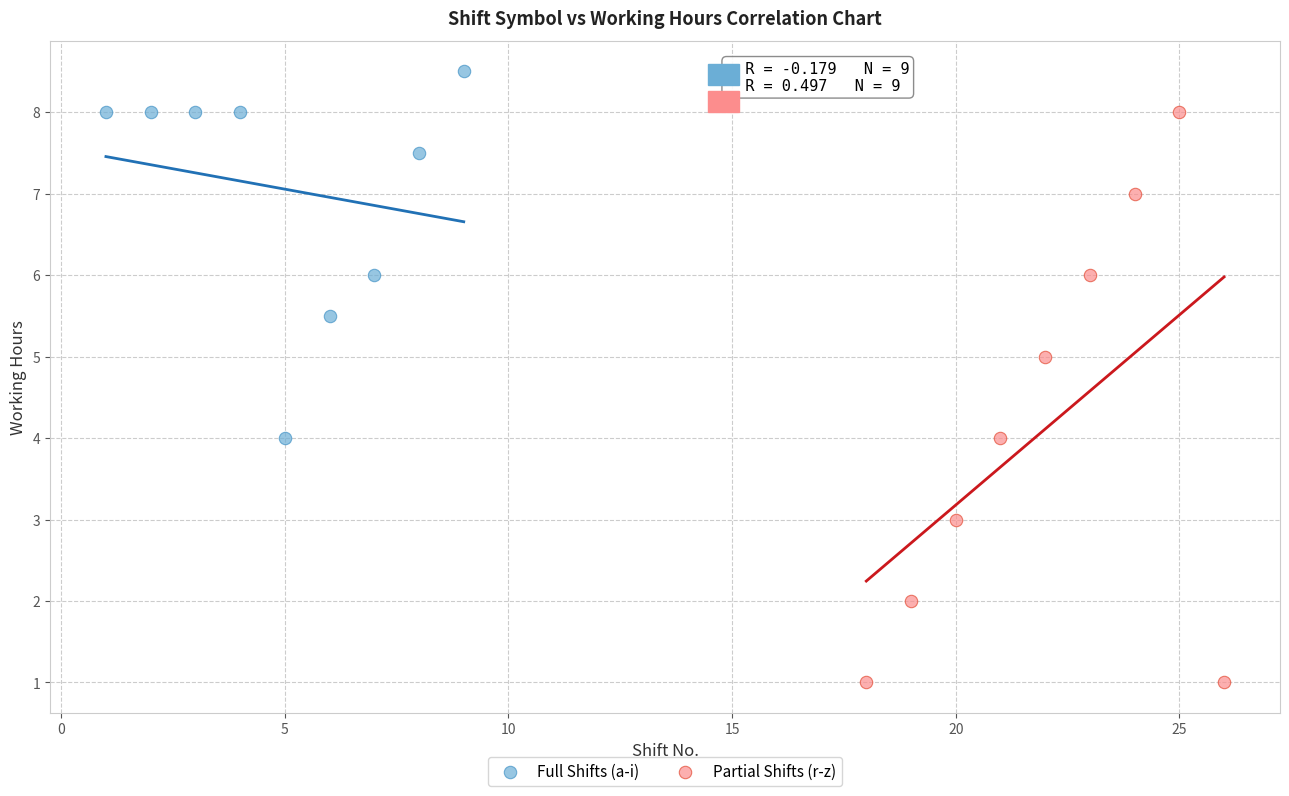

Which series contains the lowest Y value?

Partial Shifts (r-z)